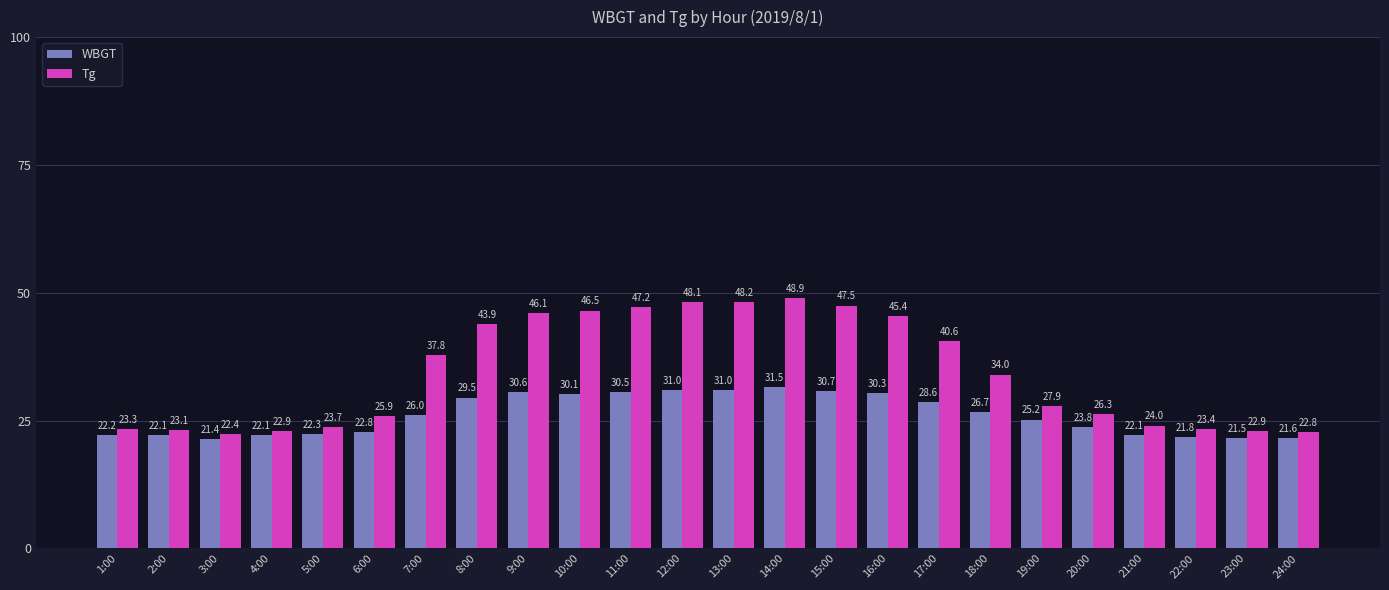

Where does the Tg series first go above 34?

7:00